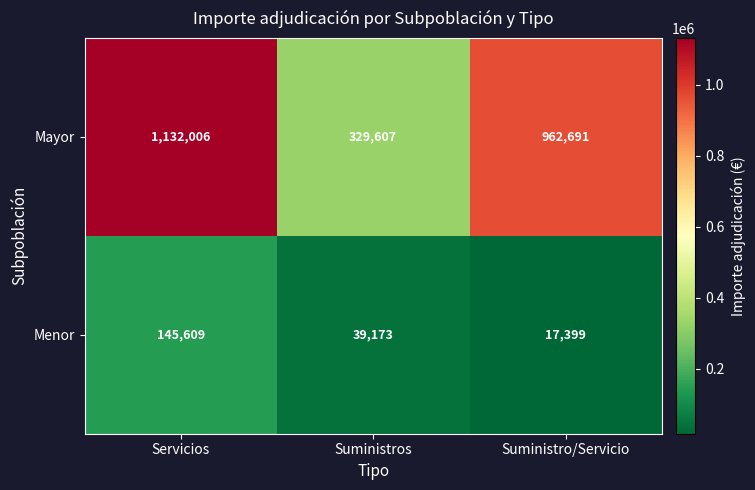

Reading right to left, list all the values displayed in this chart.

Mayor: Suministro/Servicio=962691	Suministros=329607	Servicios=1132006
Menor: Suministro/Servicio=17399	Suministros=39173	Servicios=145609